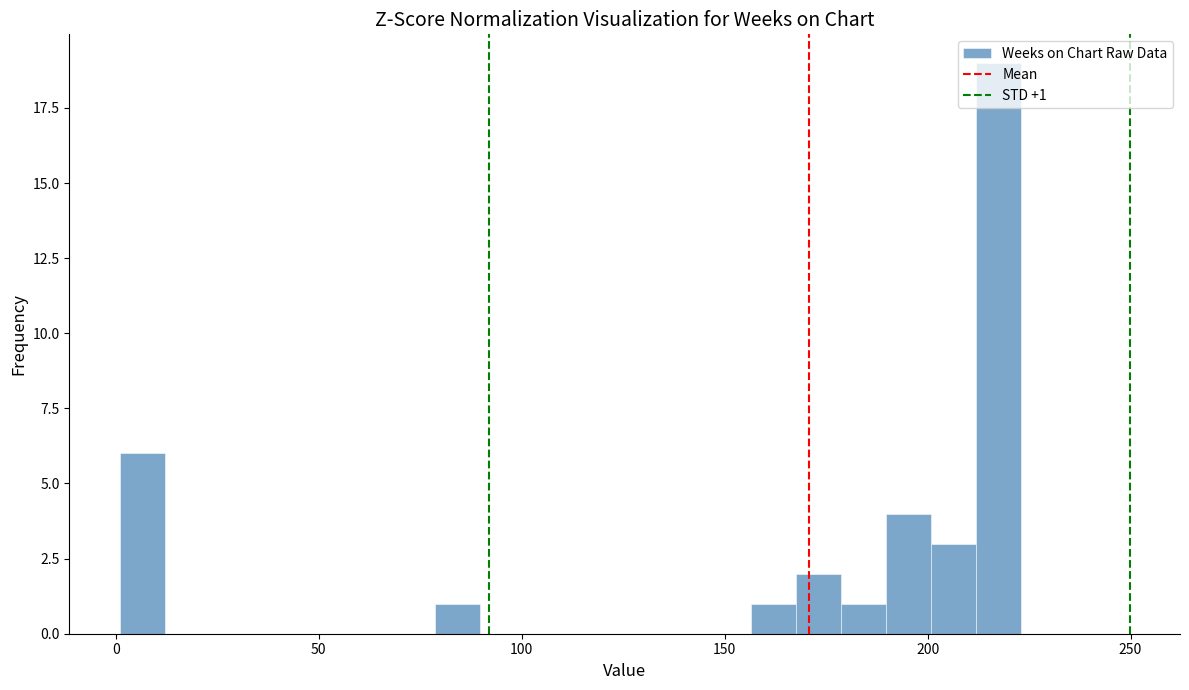

Around what value on the x-axis is the tallest bar? Give the approximate position of its centre, as read against the axis.

215